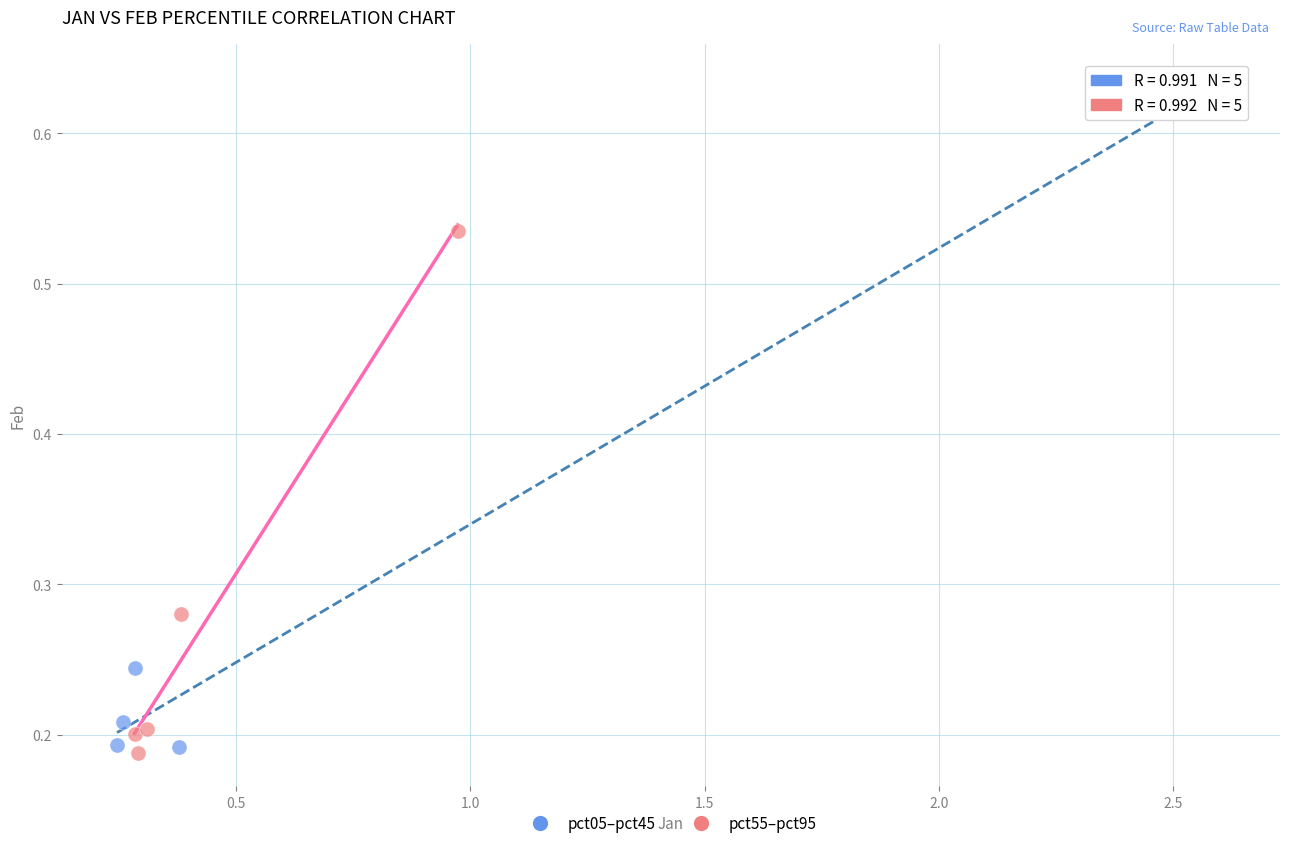

Which series has the widest spread of Y values?

pct05–pct45